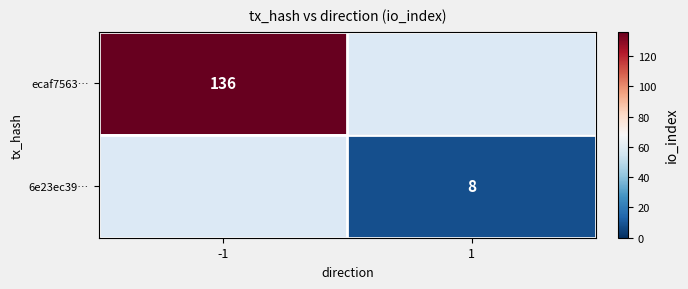

Is it true that ecaf7563… equals 94 at -1?

False